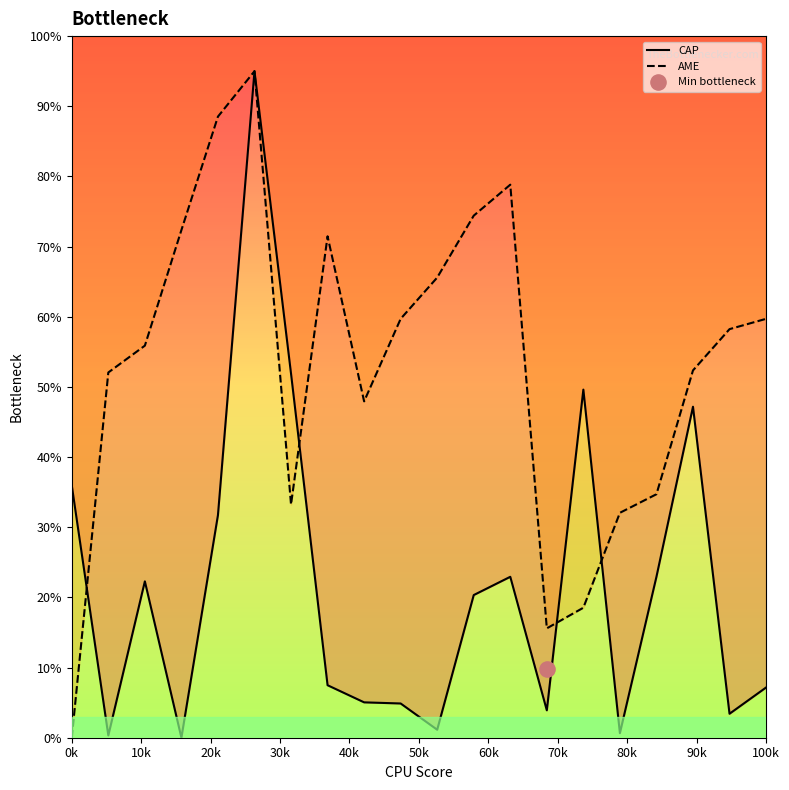

Which series has the largest Y range (max minus min)?

CAP